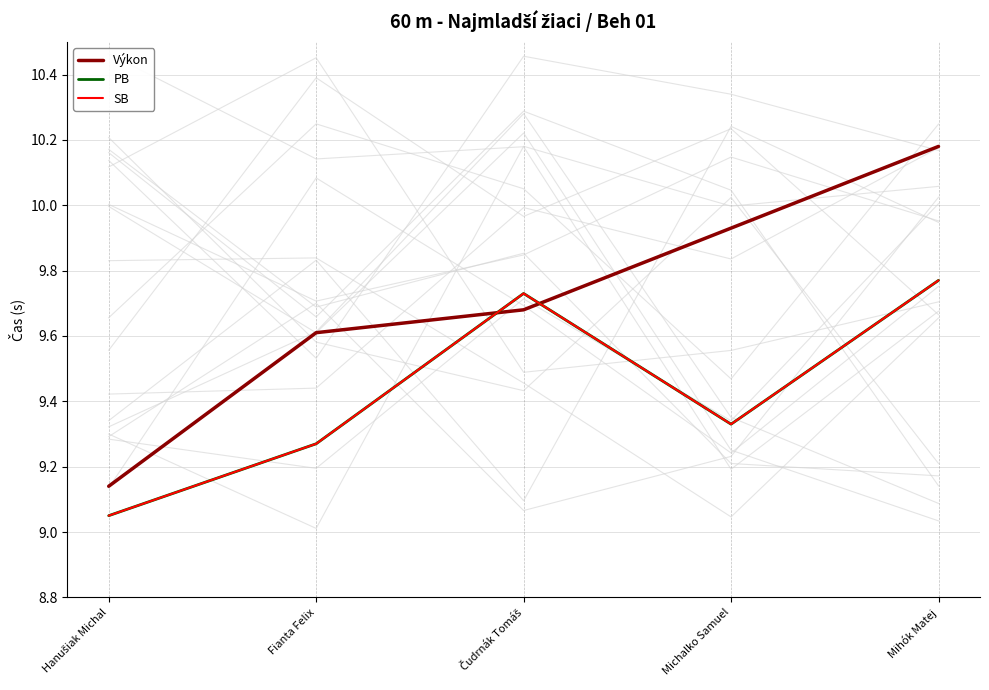

What is the label of the 4th point from the left?

Michalko Samuel